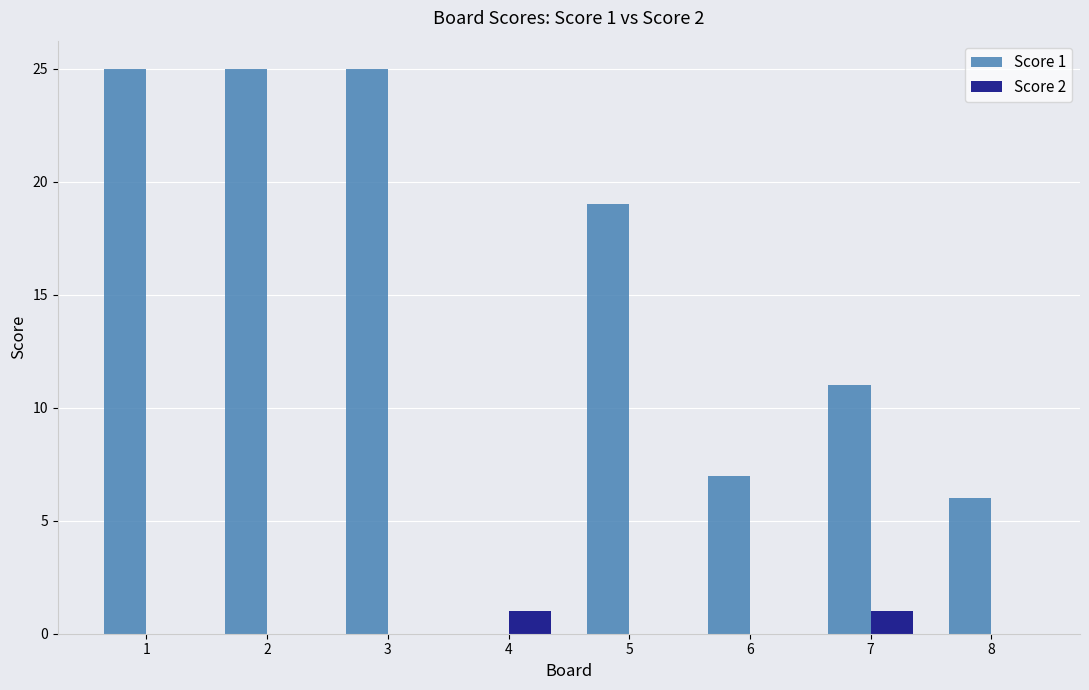

At which label is Score 1 closest to 12?

7